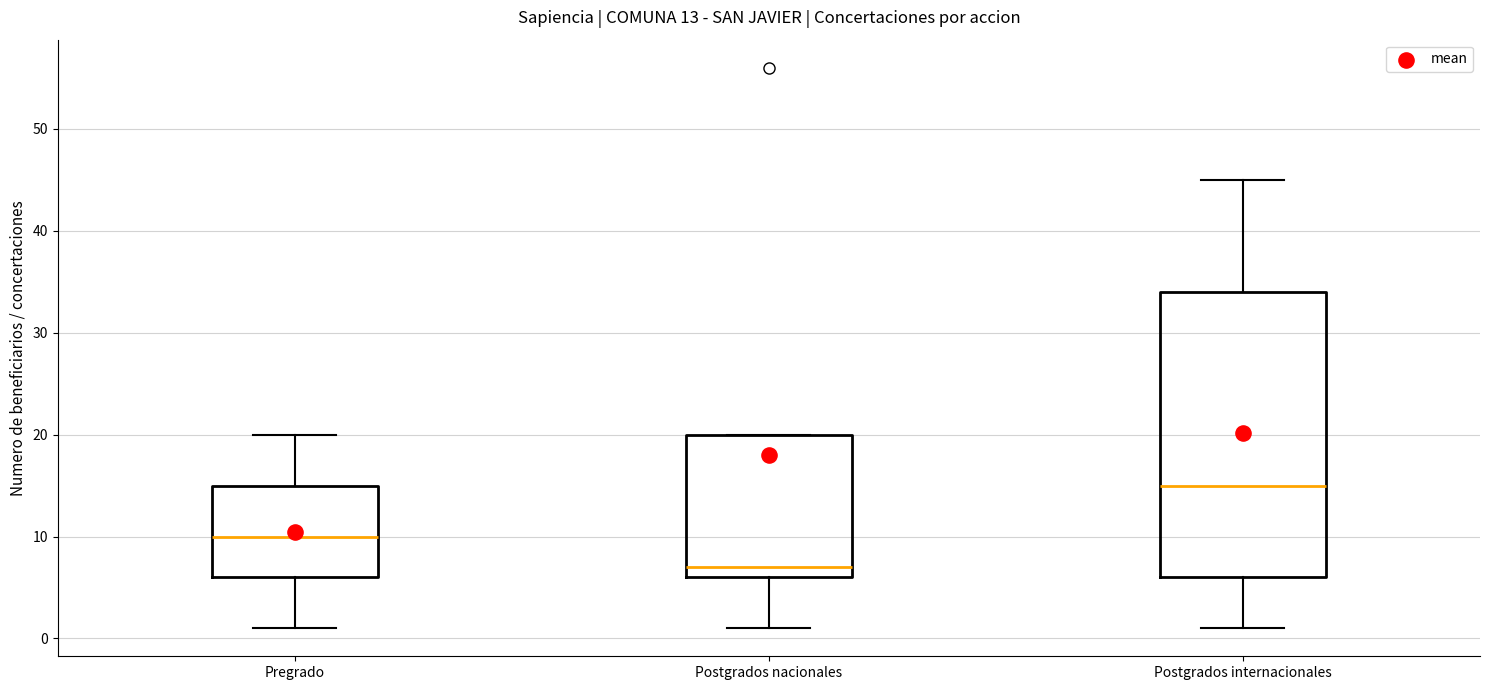

Comparing the boxes themselves (not the whiskers), which one is the tallest?

Postgrados internacionales